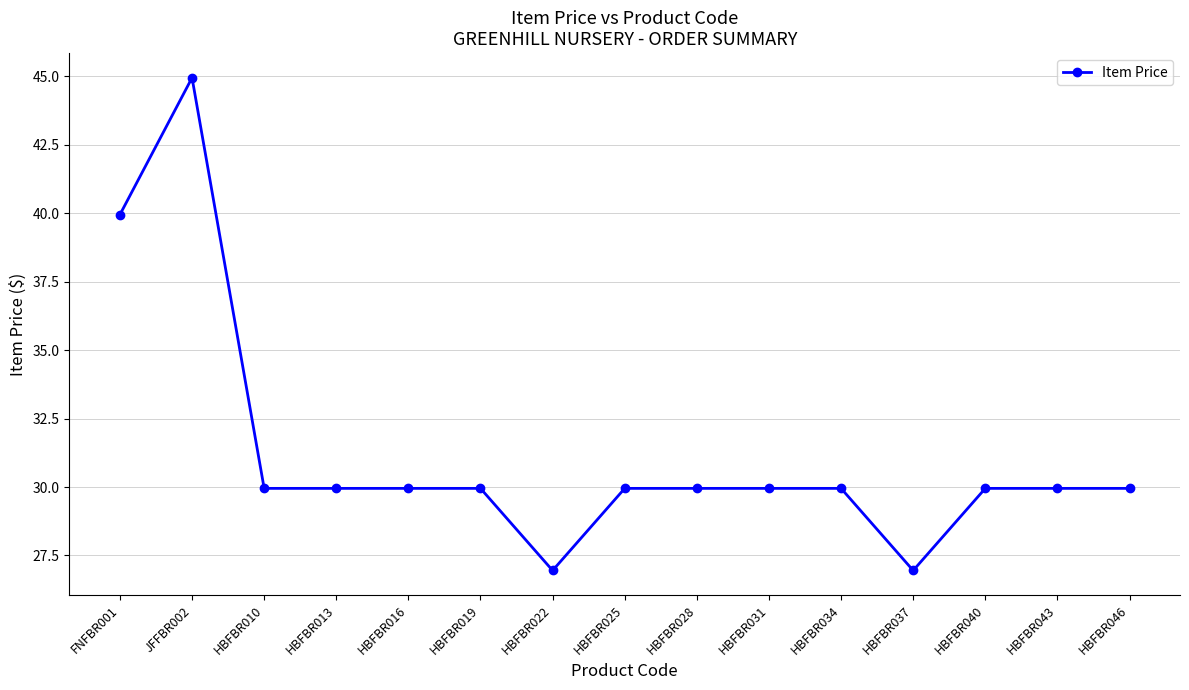

What is the average value?

31.2